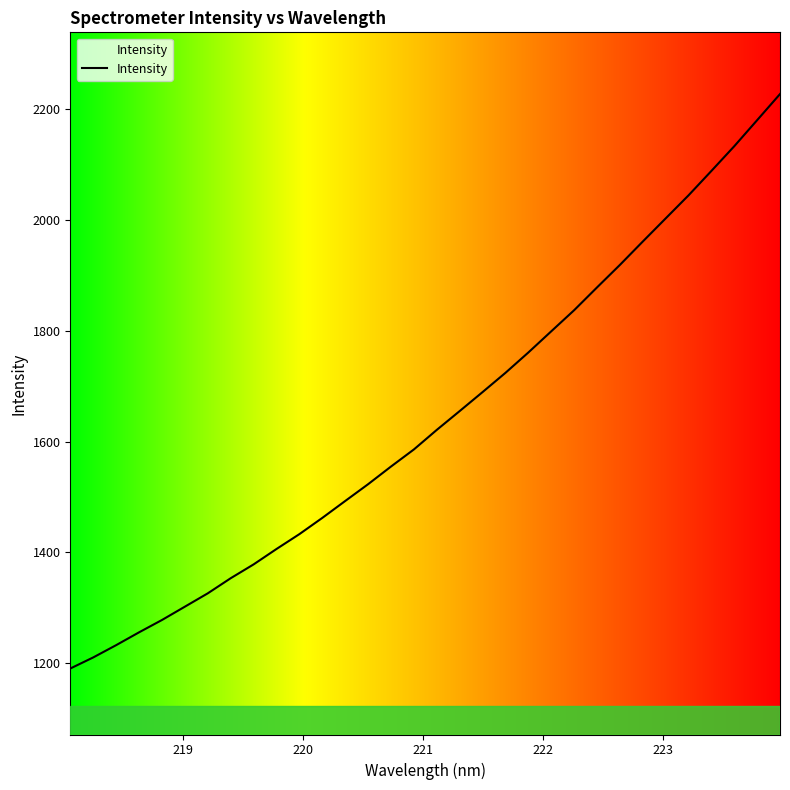

What is the minimum value shown in the chart?

1190.6